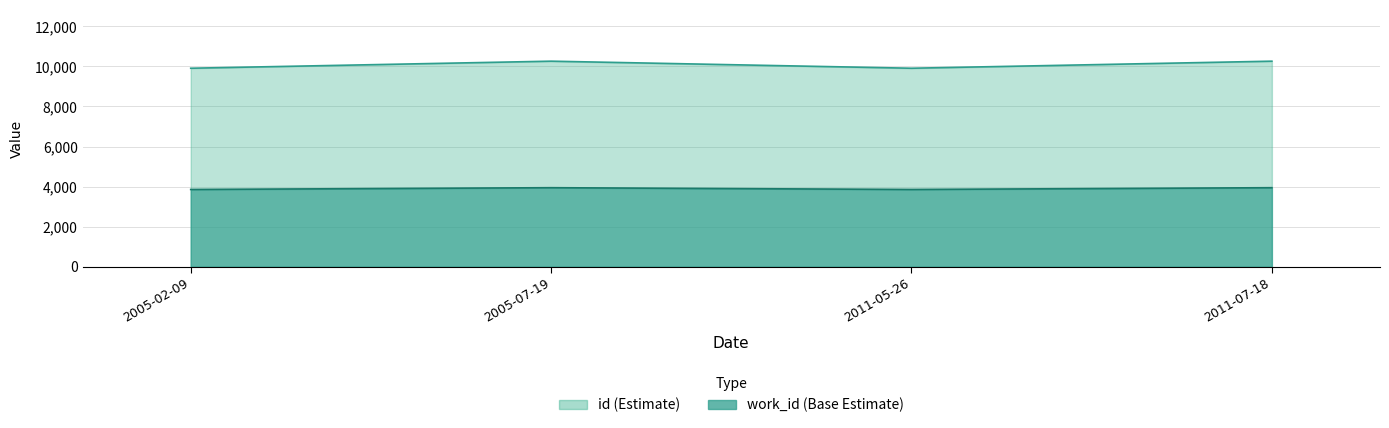

At which category is the sum across all series the highest?

2005-07-19